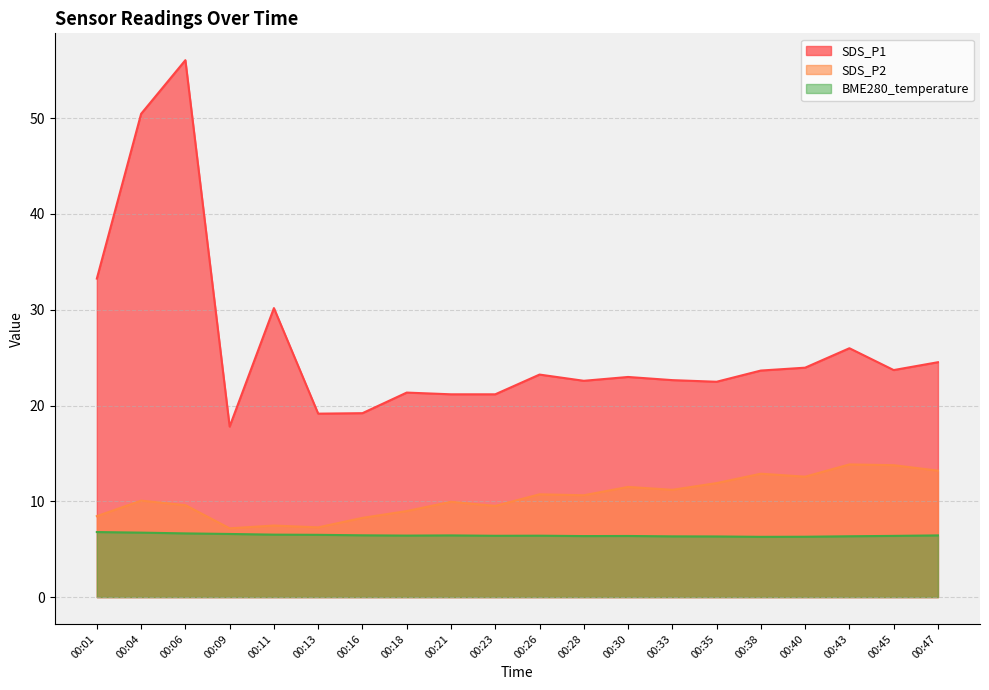

What is the difference between the highest and lowest values at 00:06?

49.4